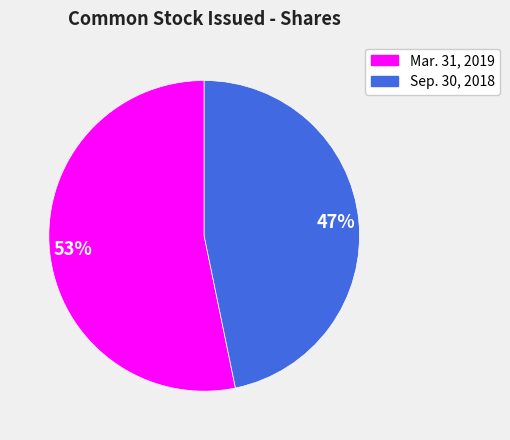

Which slice is the largest?

Mar. 31, 2019